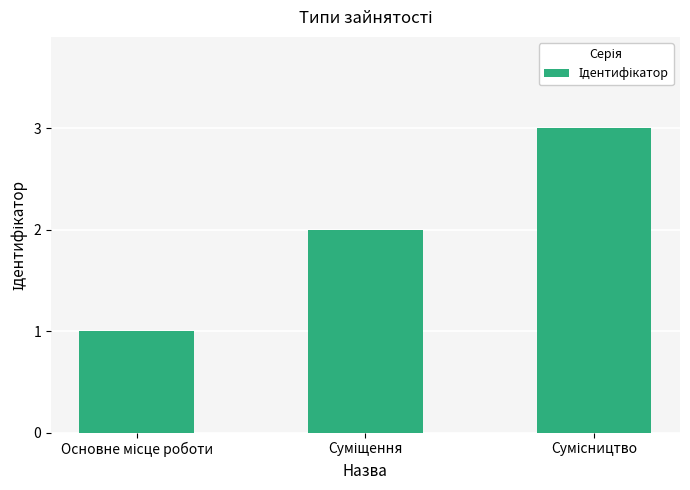

Reading left to right, transcribe all the data shown in this chart.

1	2	3